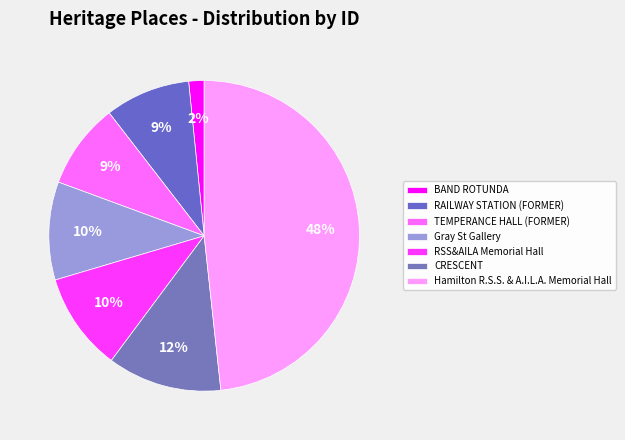

To the nearest percent, what is the combined percentage of RAILWAY STATION (FORMER) and RSS&AILA Memorial Hall?

19%